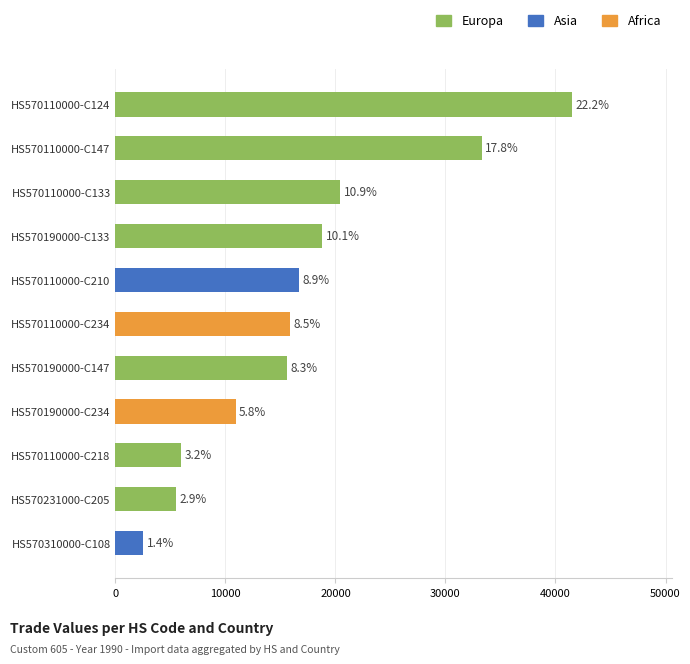

How many bars are there in total?

11